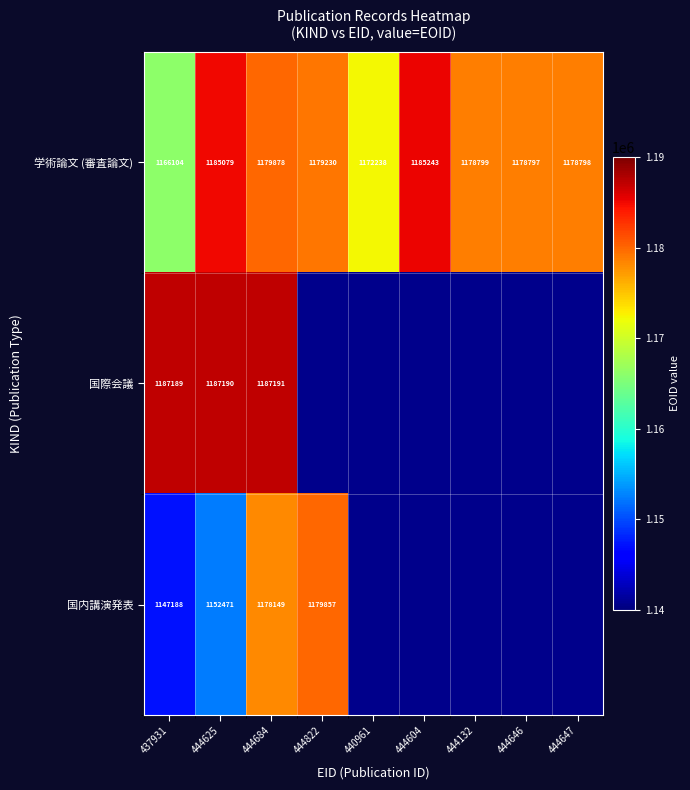

What is the difference between the maximum and minimum values in the 学術論文 (審査論文) series?

19139